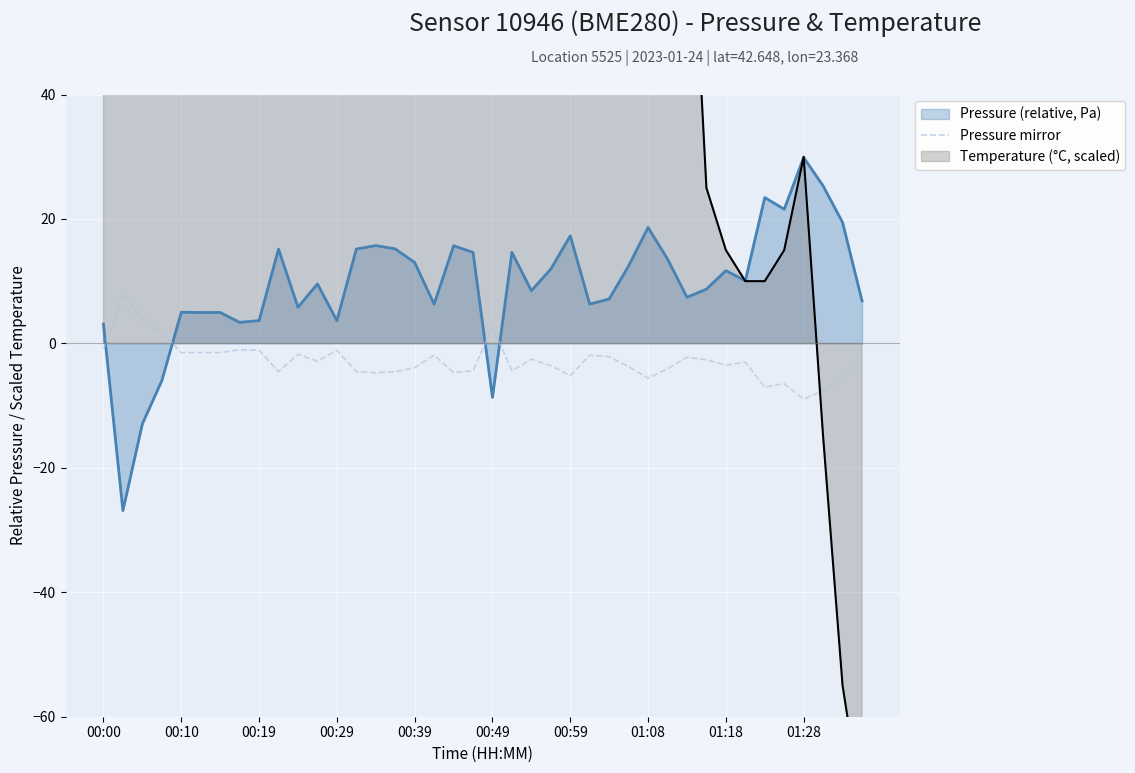

Is the value of pressure at 17 greater than the value of pressure mirror at 37?

Yes